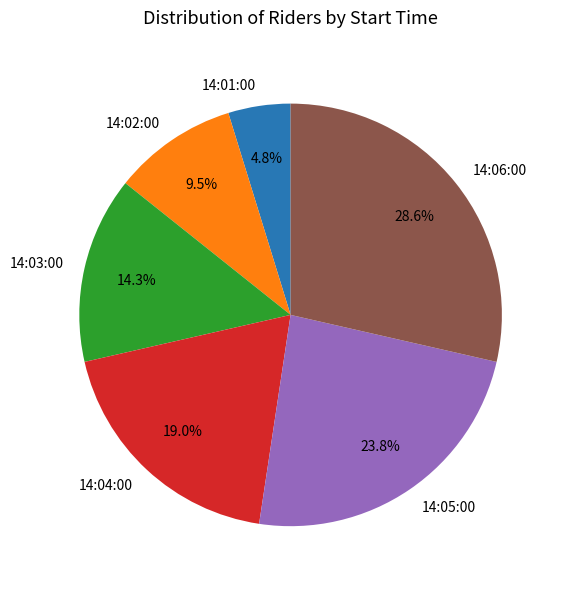

What is the ratio of the value at 14:03:00 to the value at 14:05:00?

0.6